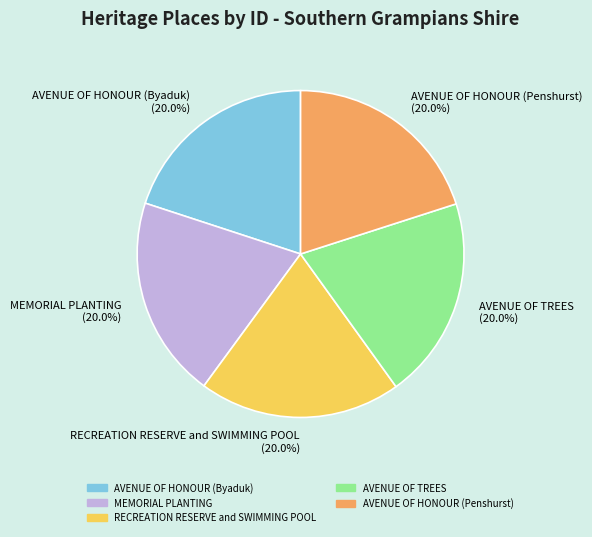

Is it true that RECREATION RESERVE and SWIMMING POOL is 20% of the pie?

True